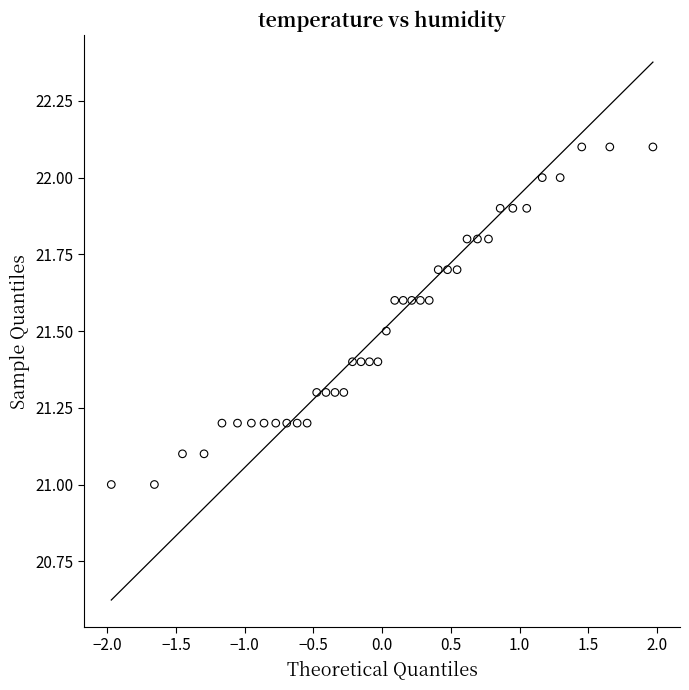

What is the range of Y values (max minus min)?

1.1